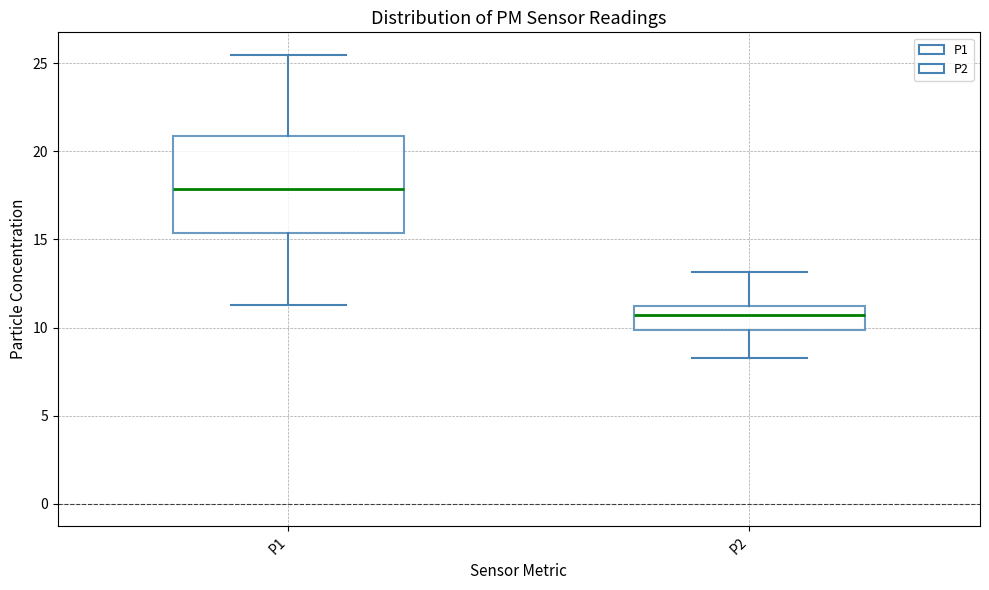

Where is the upper edge of the box for P1 on the y-axis? The values are not printed on the chart, so give them approximately, as read against the axis.

21.0